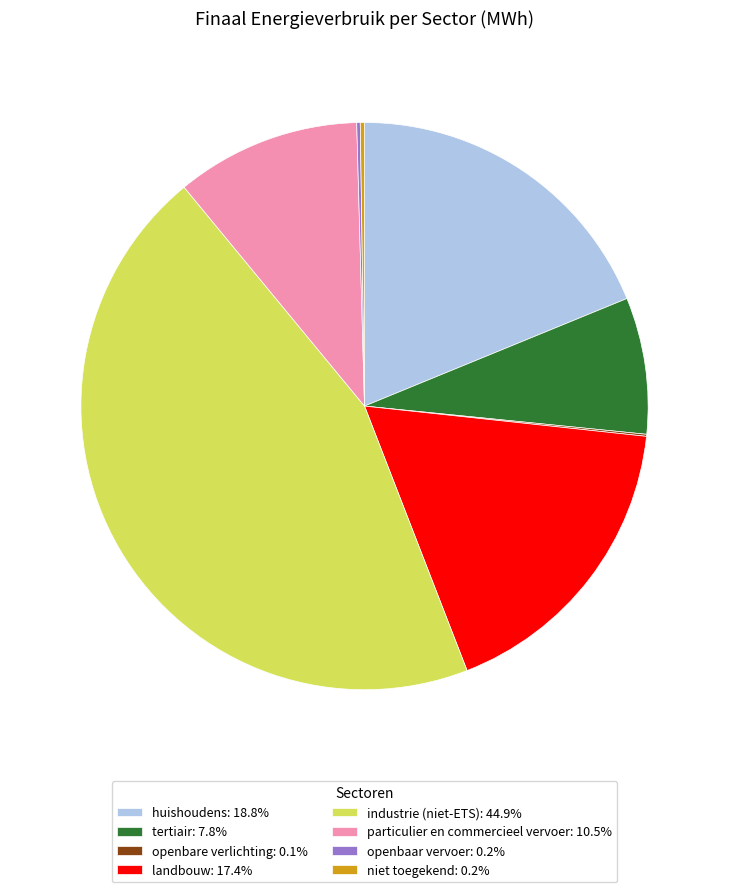

Is it true that huishoudens is 31% of the pie?

False